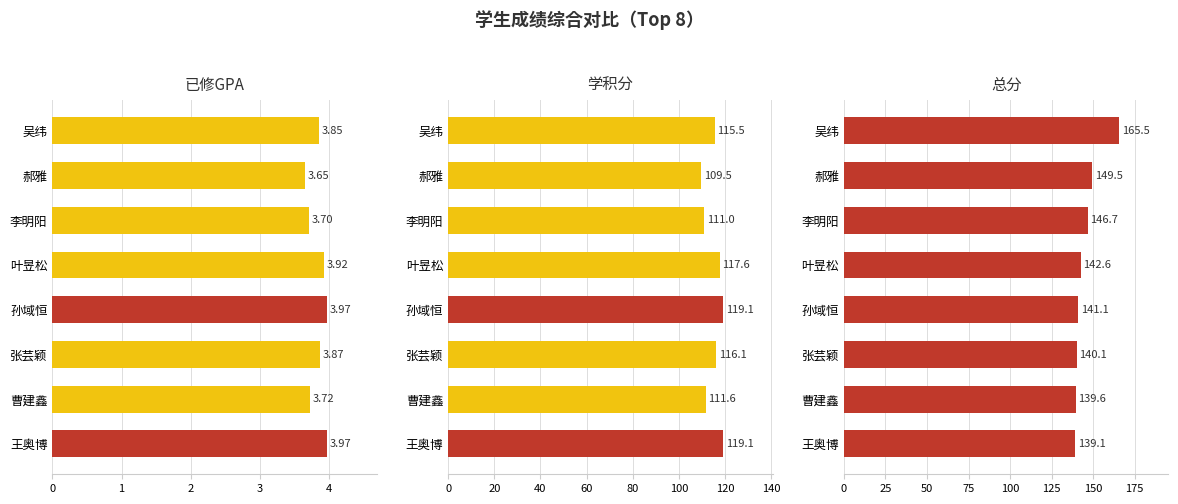

Is the value of 已修GPA at 吴纬 greater than the value of 学积分 at 郝雅?

No